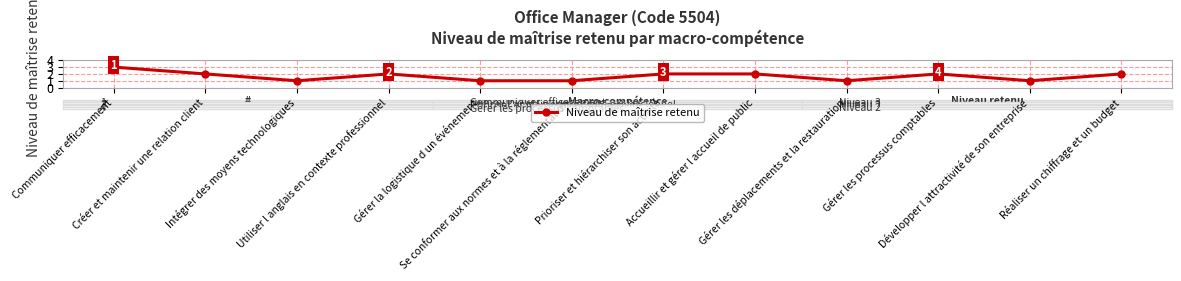

Between Se conformer aux normes et à la réglementation and Réaliser un chiffrage et un budget, which is larger?

Réaliser un chiffrage et un budget